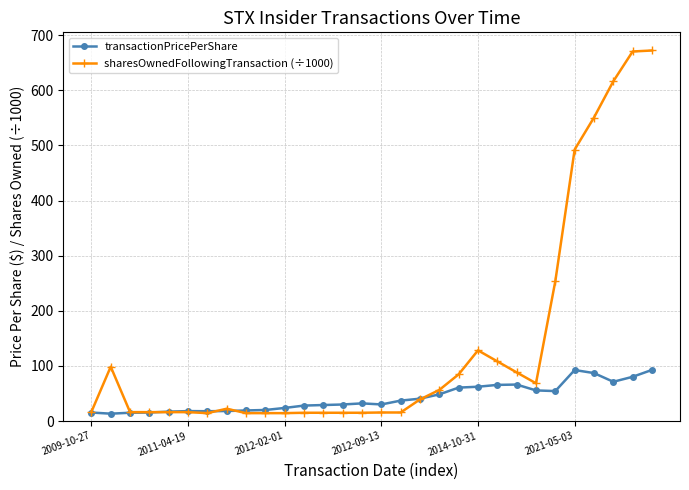

What is the greatest value displayed?

672.2